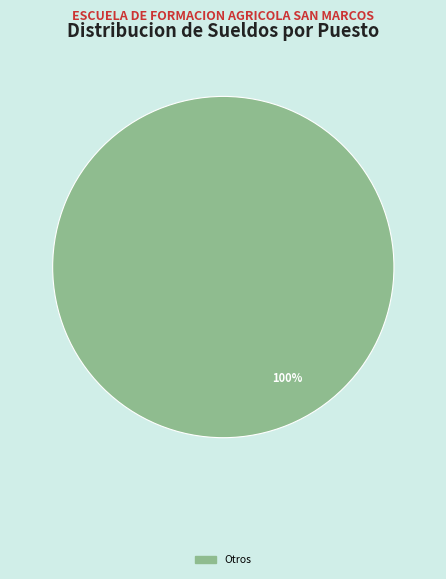

Is there any slice that represents more than half of the pie?

Yes